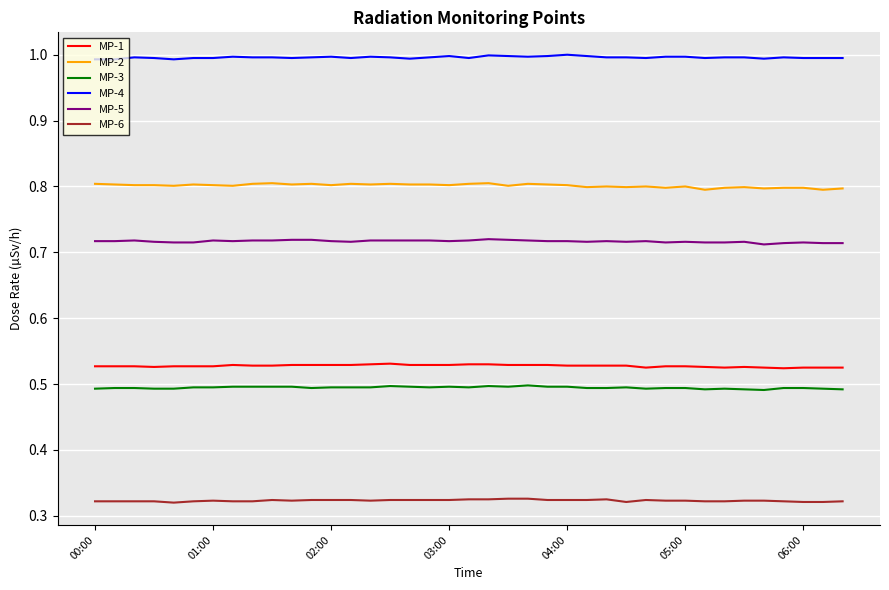

True or false: MP-2 and MP-1 cross at least once.

False